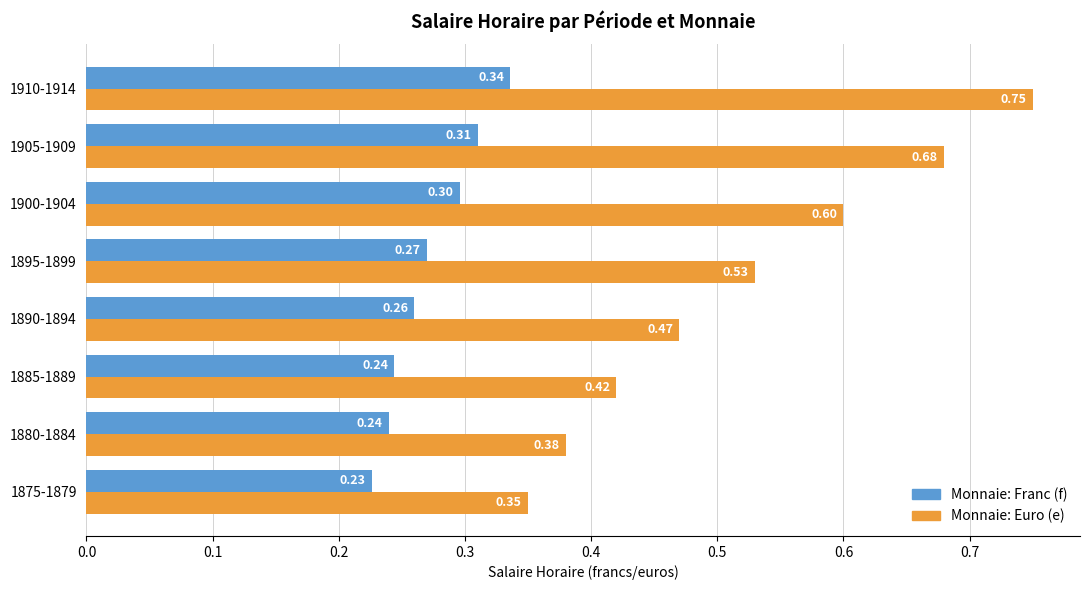

What are all the series names shown in the legend?

Monnaie: Franc (f), Monnaie: Euro (e)